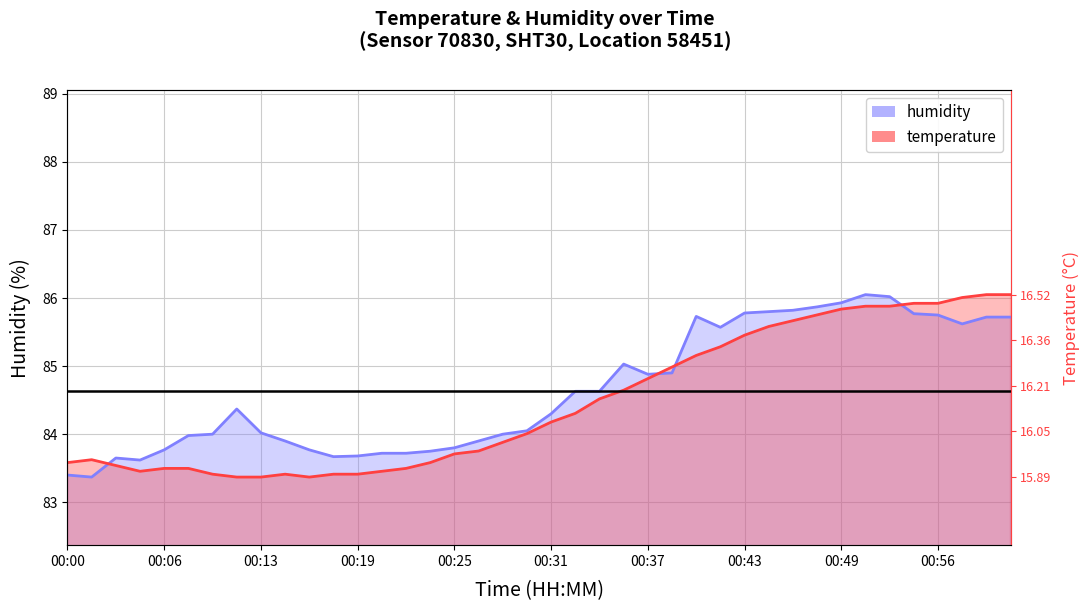

True or false: temperature and humidity cross at least once.

True